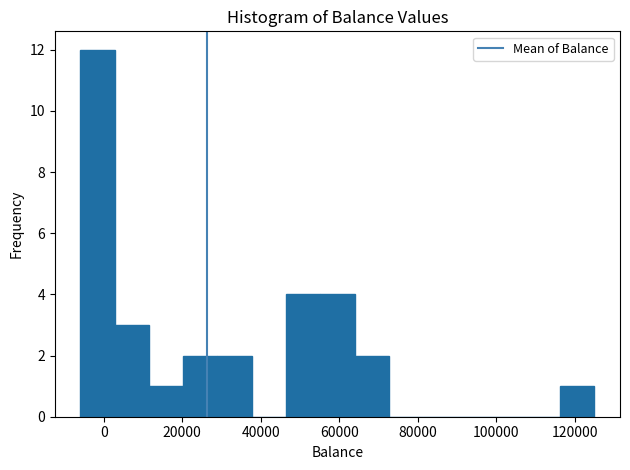

How tall is the bar that spans 56000 to 64000 on the x-axis? Neither the bar edges nor the heights are printed on the chart, so give them approximately, as read against the axes.

4